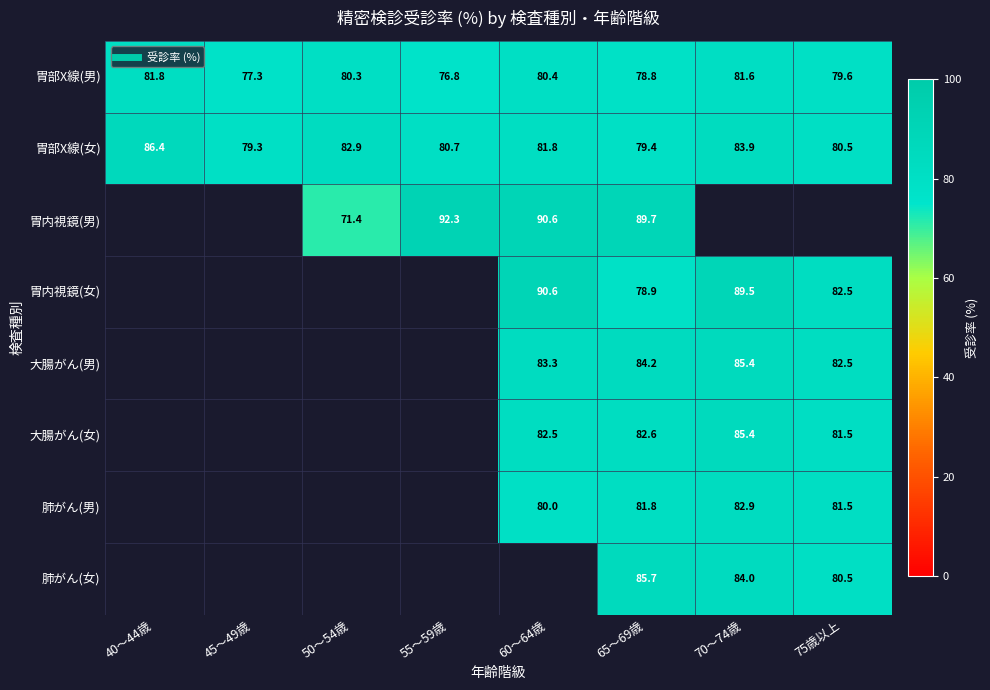

List the labels in order of 胃内視鏡(女) value, largest first.

60～64歳, 70～74歳, 75歳以上, 65～69歳, 40～44歳, 45～49歳, 50～54歳, 55～59歳